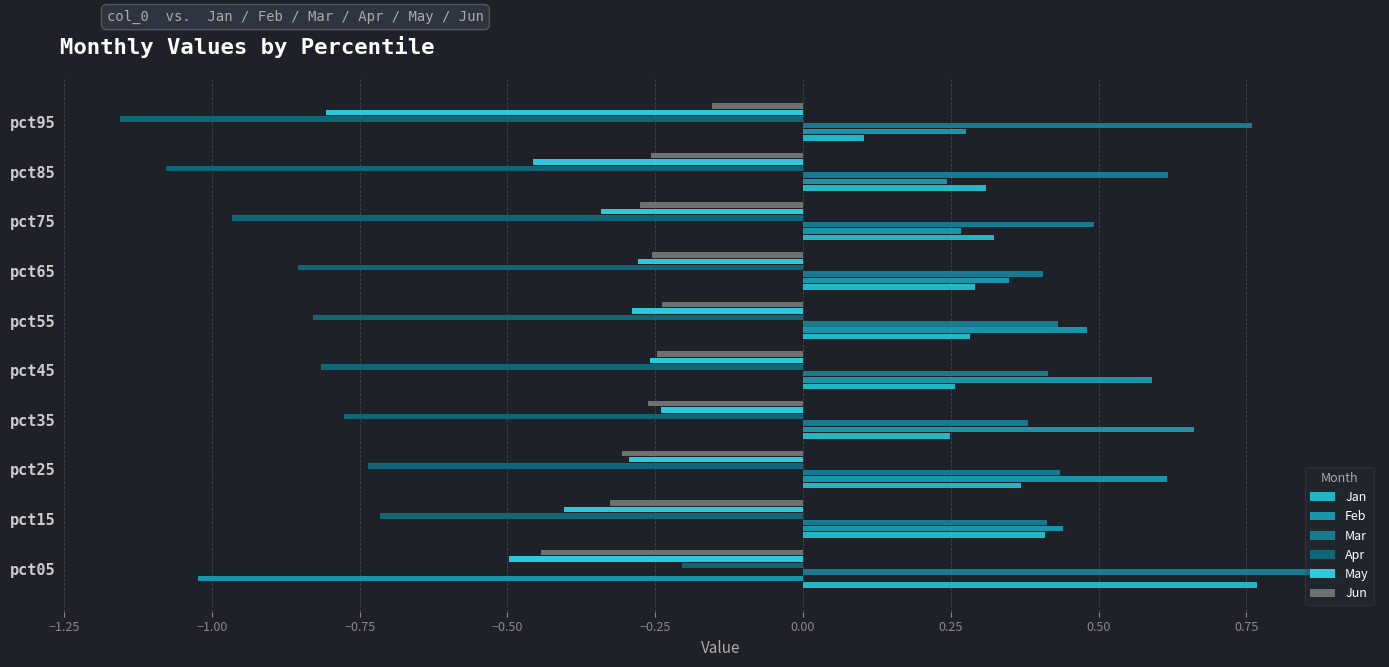

Count the number of categories in the chart.

10